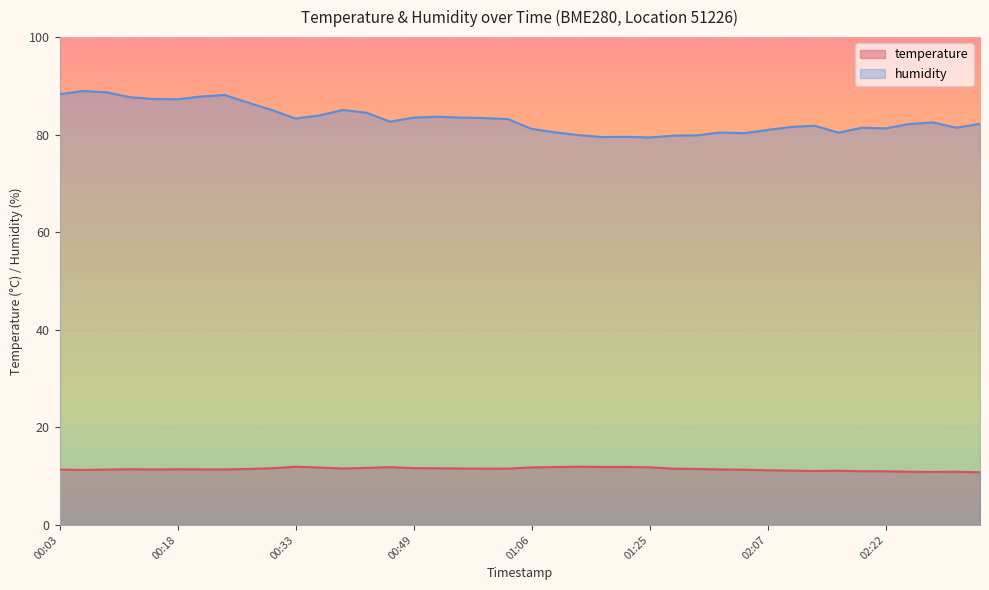

At which category does temperature reach its first local peak?

00:12